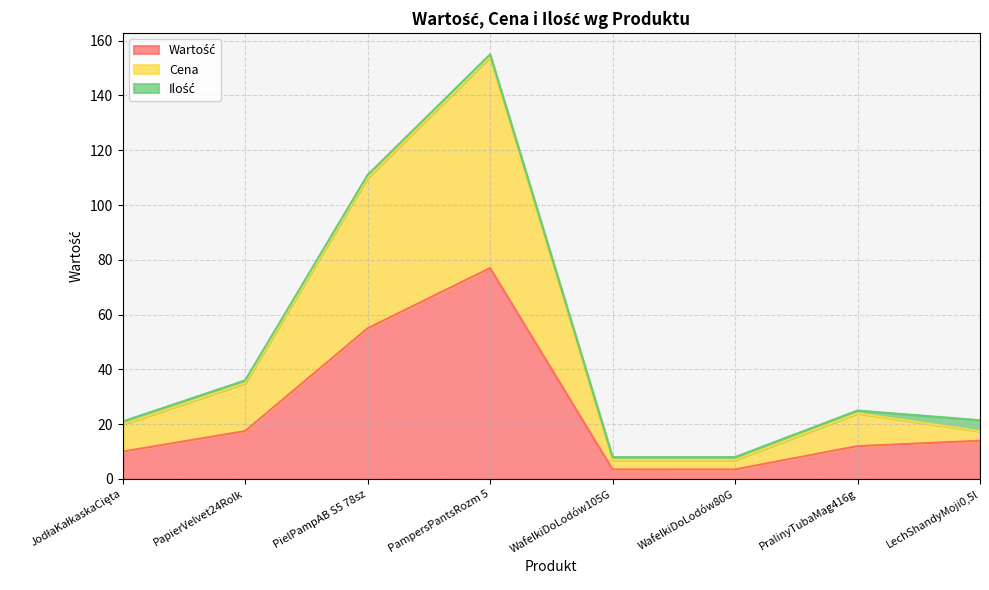

Does the chart display data point markers on the line(s)?

No